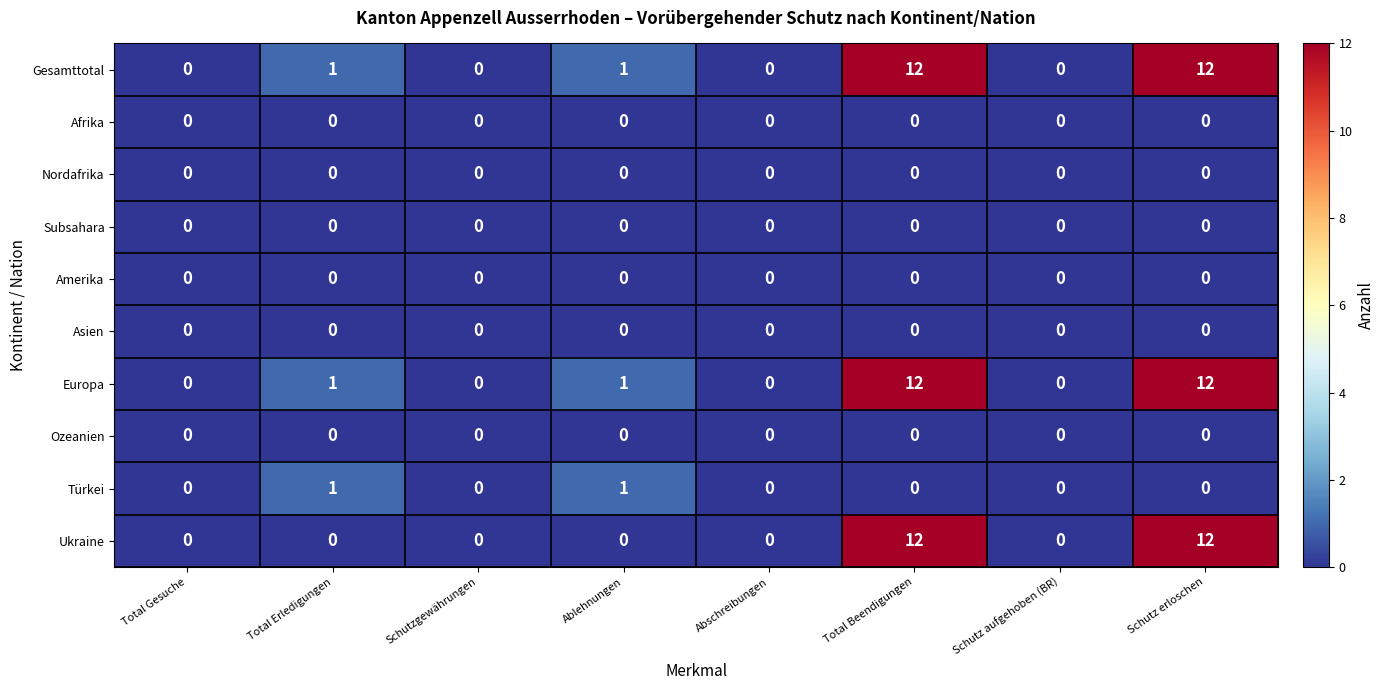

Count the number of categories in the chart.

8